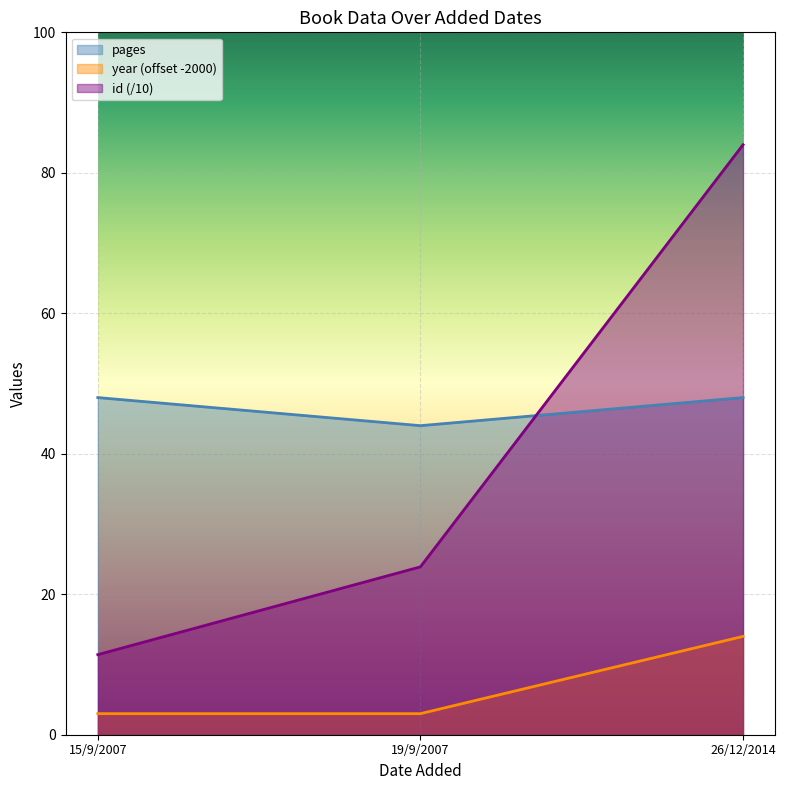

What is the sum of the pages values at 26/12/2014 and 19/9/2007?

92.0